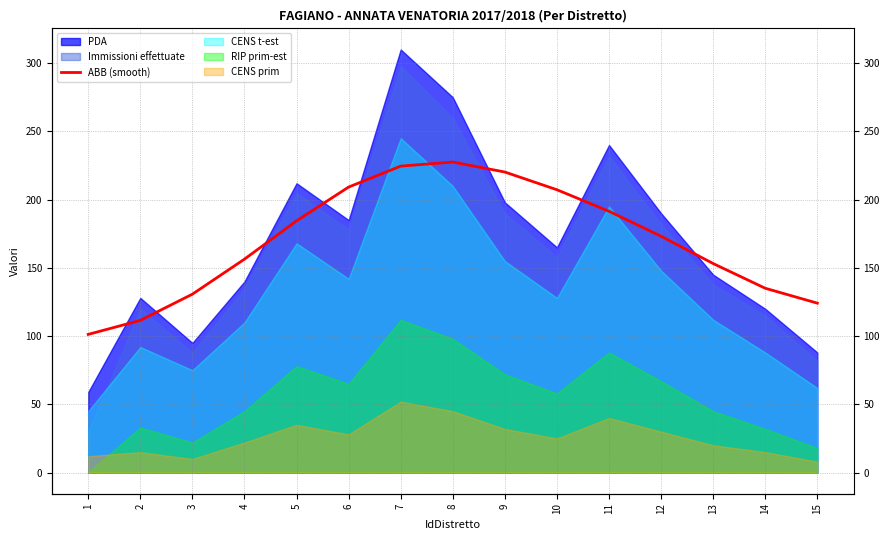

Which has a higher value, 5 or 4?

5